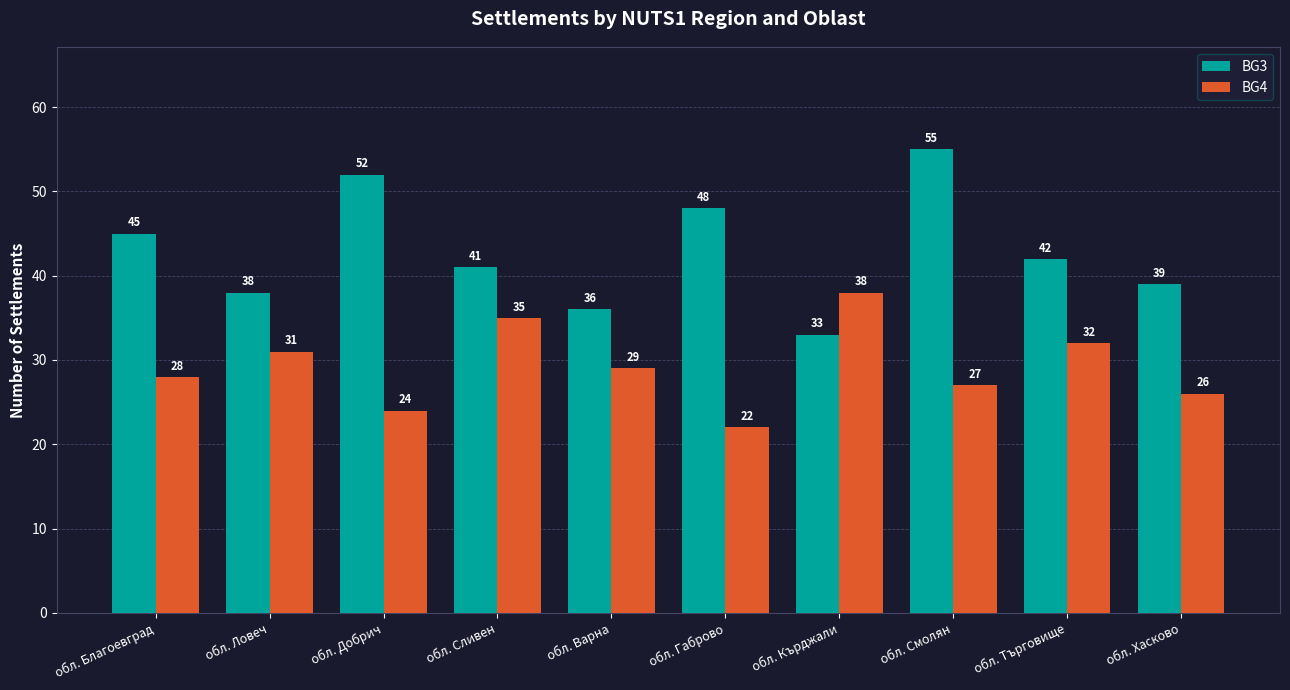

What is the sum of all BG3 values?

429